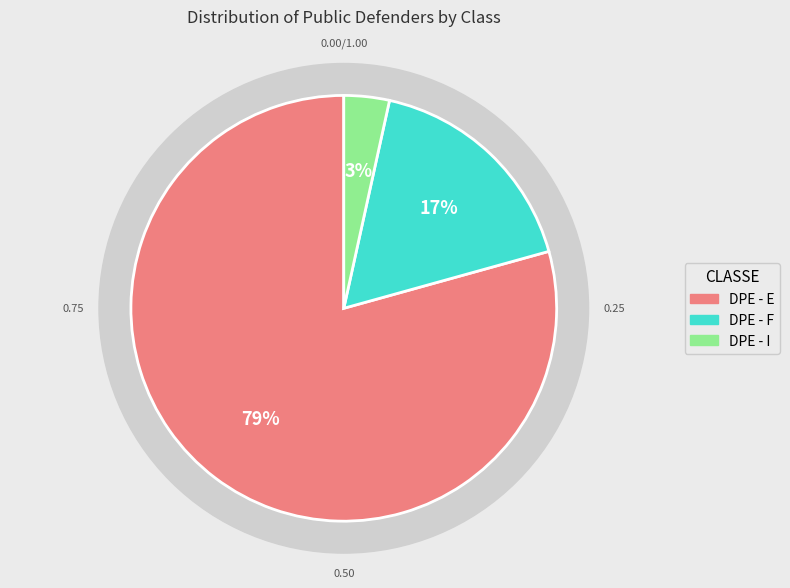

How many segments does this pie chart have?

3